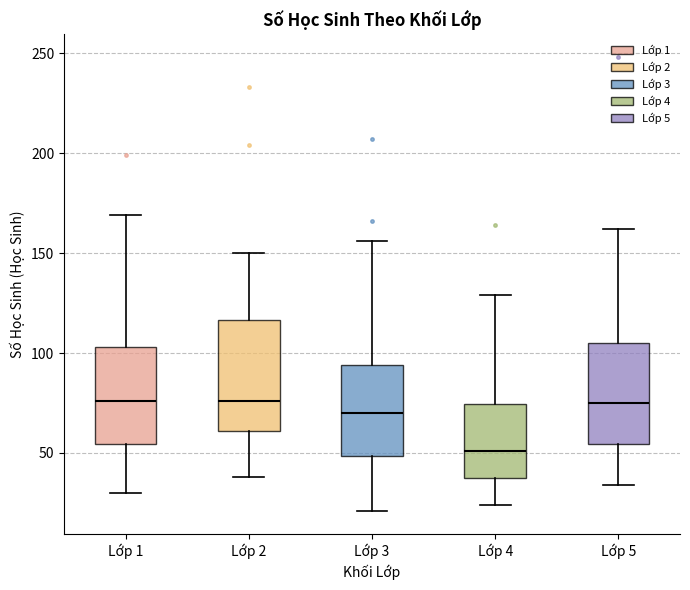

Where is the upper edge of the box for Lớp 4 on the y-axis? The values are not printed on the chart, so give them approximately, as read against the axis.

75